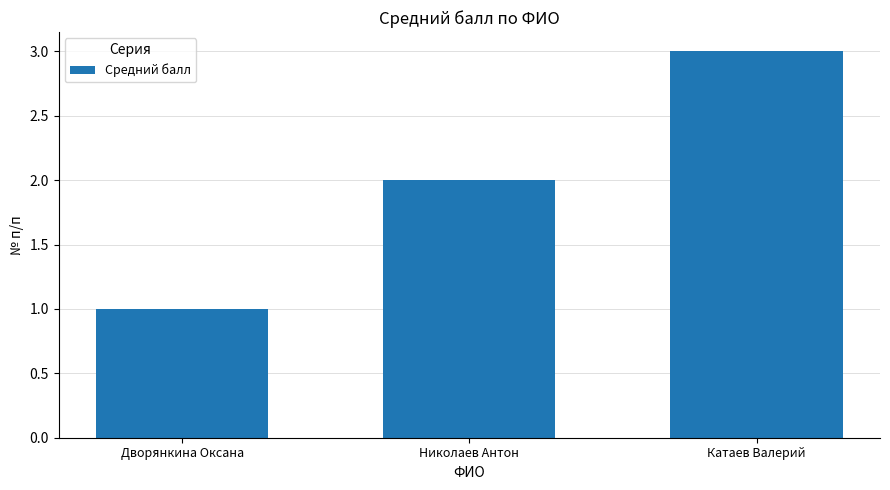

How many bars are there in total?

3